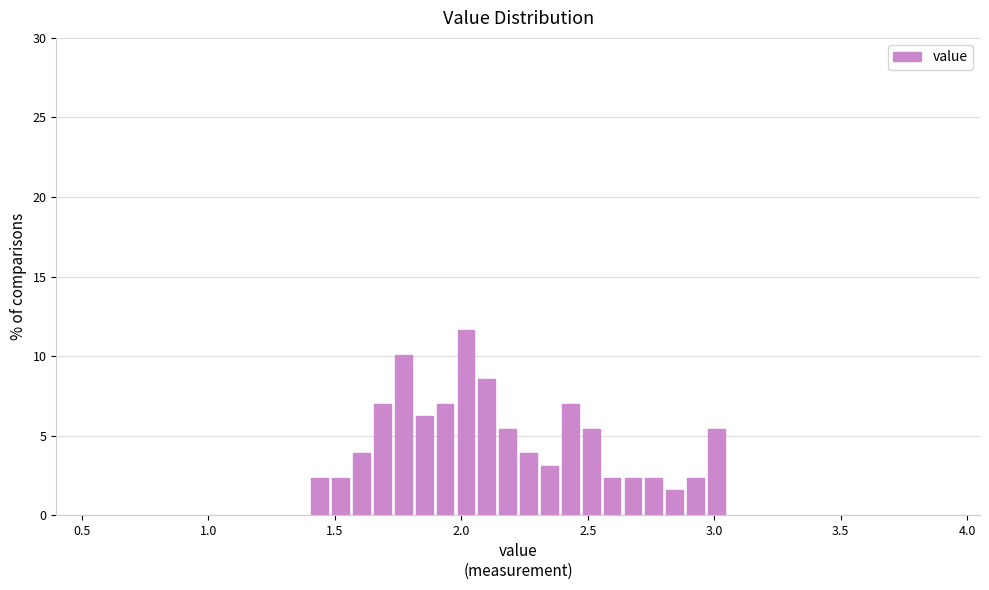

Around what value on the x-axis is the tallest bar? Give the approximate position of its centre, as read against the axis.

2.00